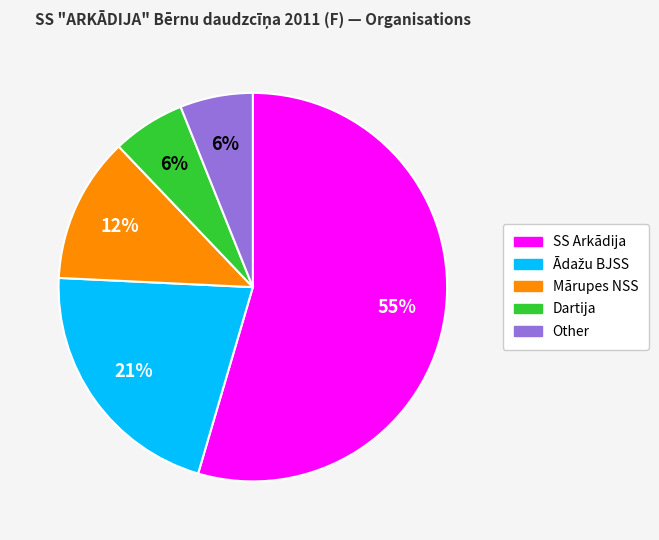

To the nearest percent, what percentage of the pie is Other?

6%